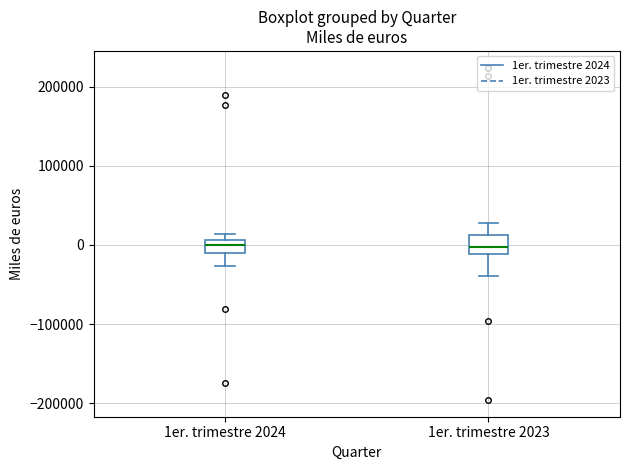

Reading left to right, read every box against the y-axis: the position of its median line, the range the box covers, and the ends of its whiskers. The values are not printed on the chart, so give them approximately, as read against the axis.

1er. trimestre 2024: median 0, box -10000 to 10000, whiskers -30000 to 10000 (above the box's upper edge)
1er. trimestre 2023: median 0, box -10000 to 10000, whiskers -40000 to 30000